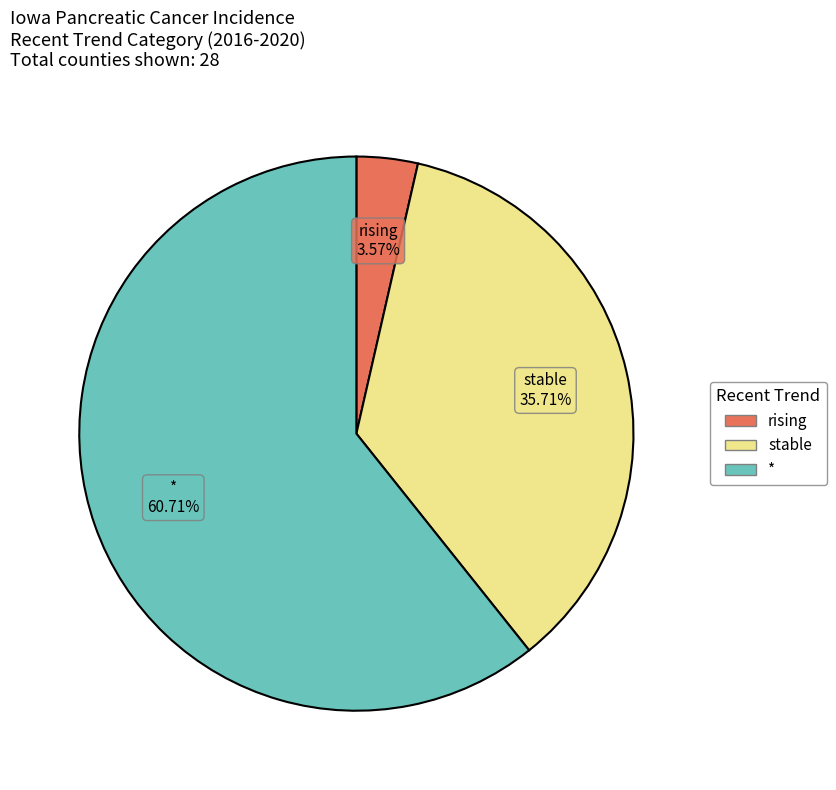

What percentage is the * slice, to the nearest percent?

61%